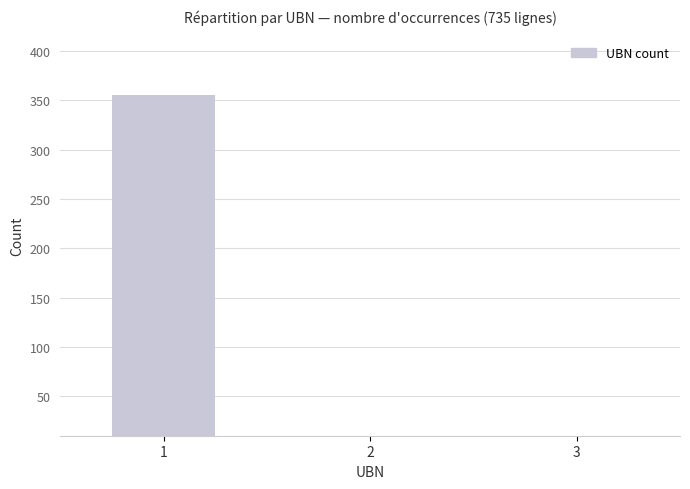

Which category has the lowest value across all series?

3